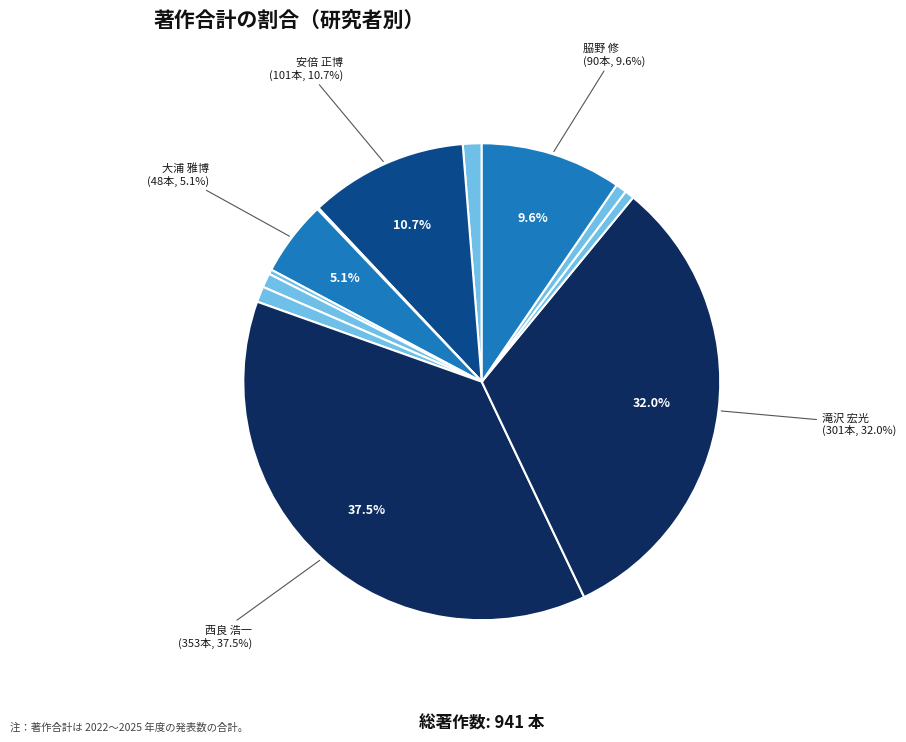

Which slice is the largest?

西良 浩一